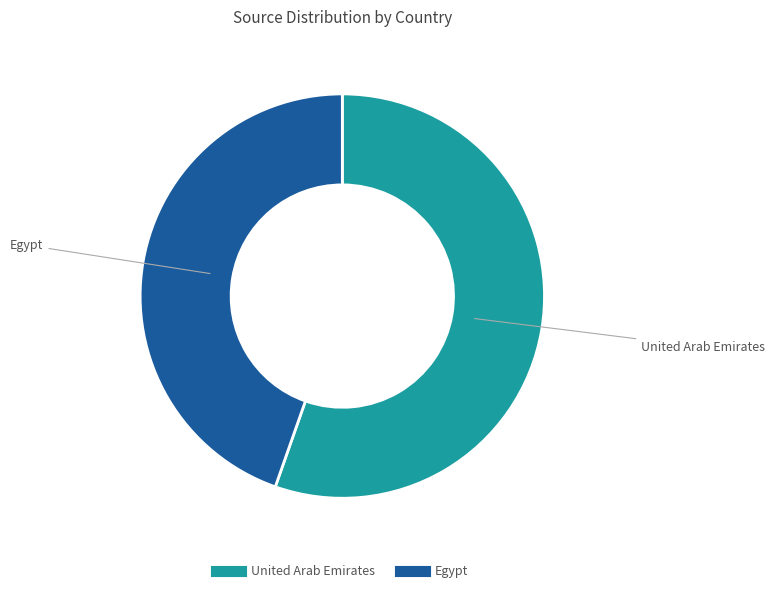

Which has a higher value, Egypt or United Arab Emirates?

United Arab Emirates